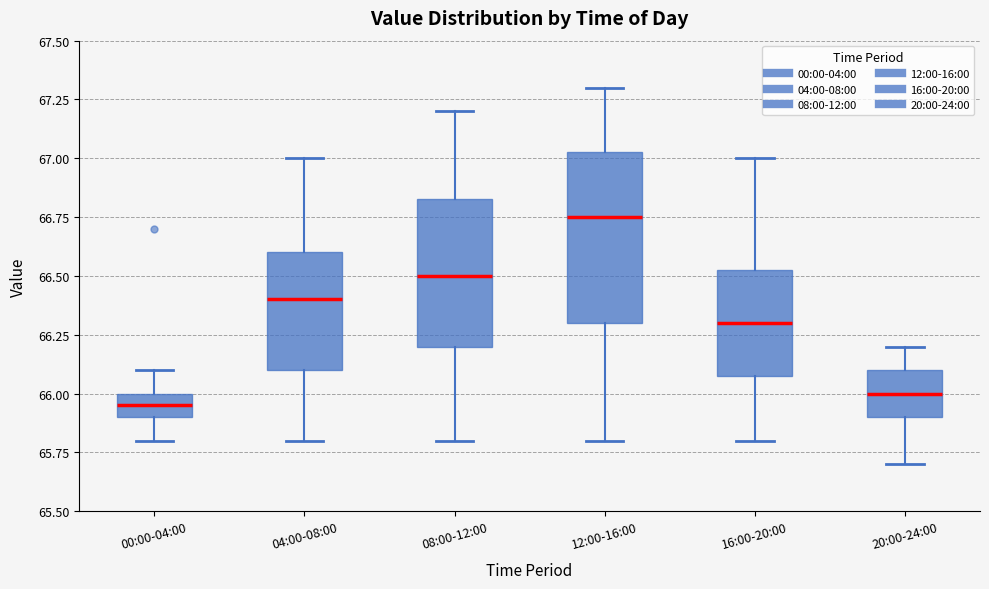

Where is the upper edge of the box for 16:00-20:00 on the y-axis? The values are not printed on the chart, so give them approximately, as read against the axis.

66.55